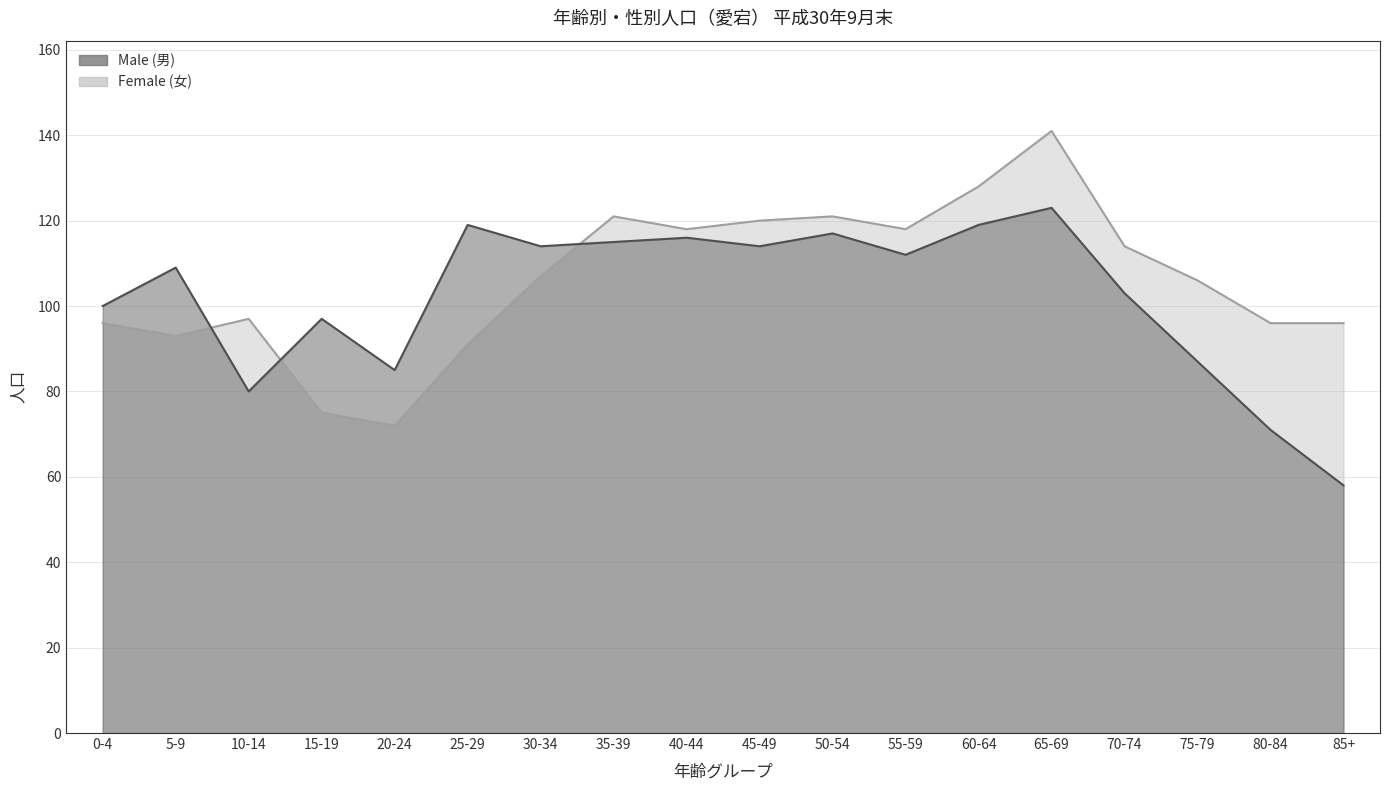

Which category has the lowest value in the Female series?

20-24